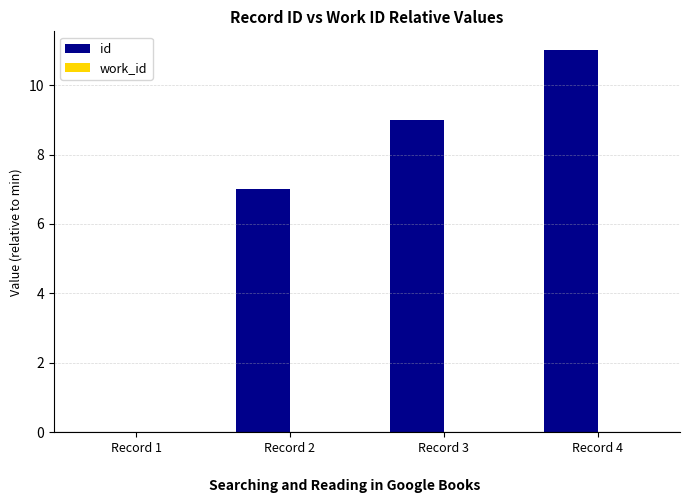

The chart shows a value of 3 at Record 2. True or false?

False